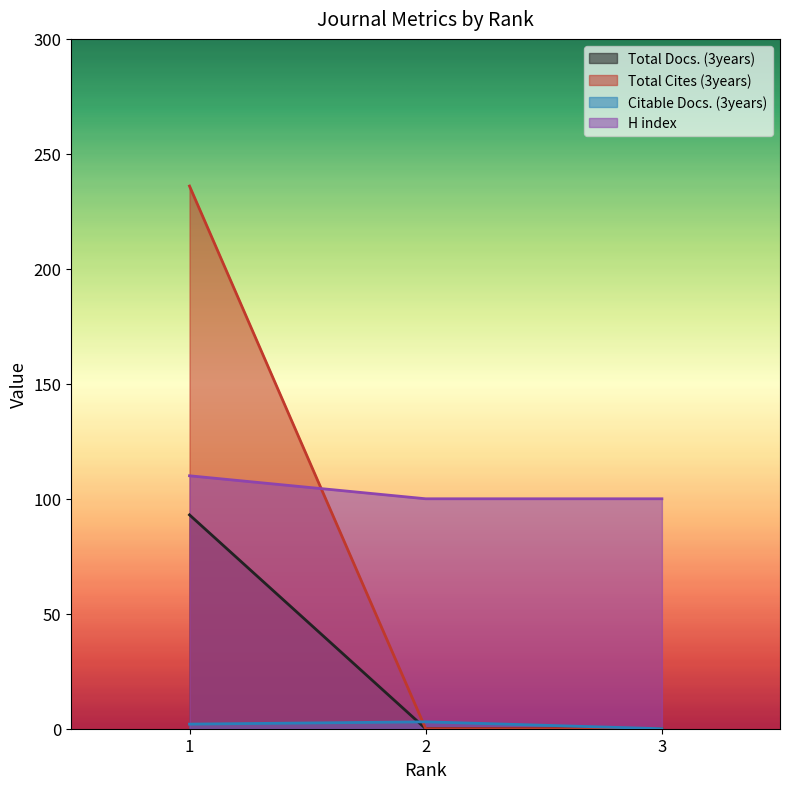

Is it true that Citable Docs. (3years) equals -2 at 3?

False